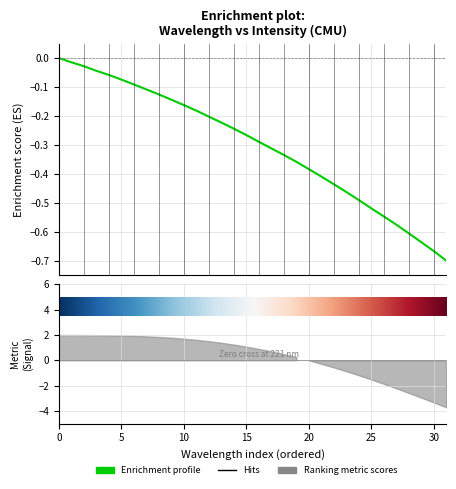

Which category has the lowest value across all series?

31